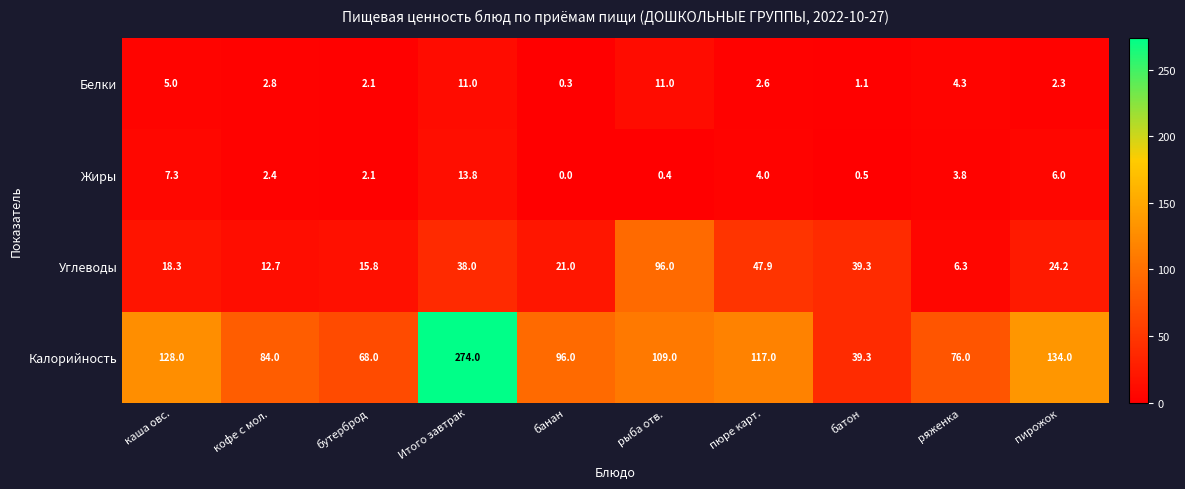

What is the difference between the highest and lowest values at каша овс.?

123.0